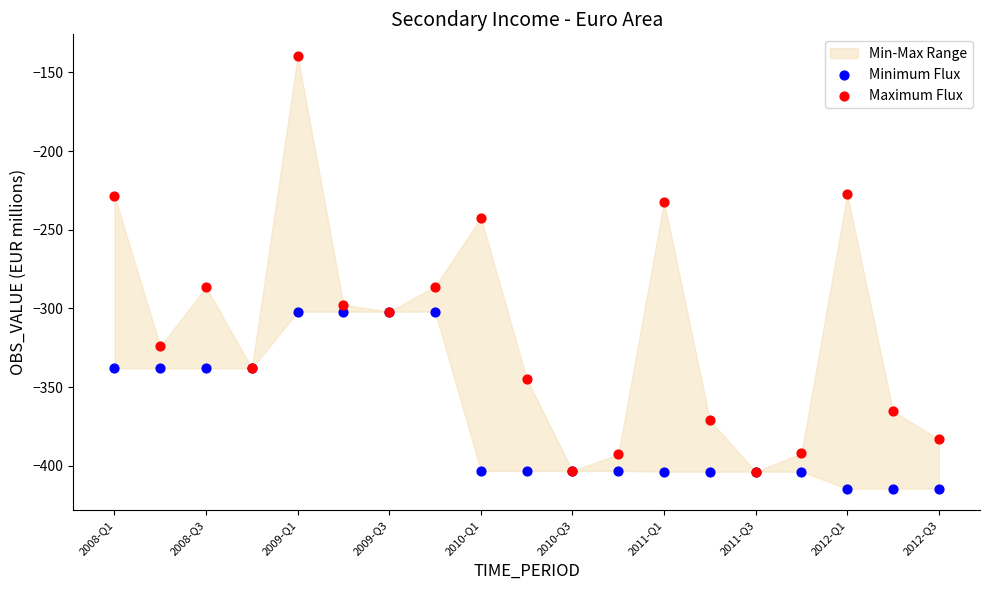

In the Minimum Flux series, what Y value is closest to -358?

-338.1